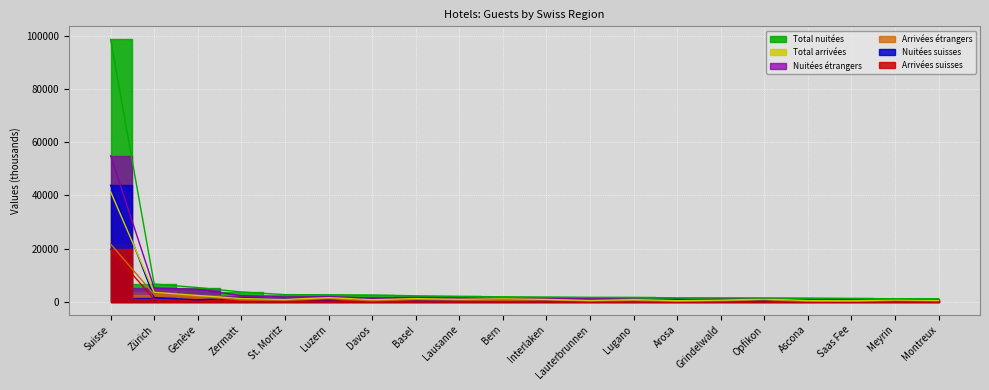

Which series changed the most between Genève and St. Moritz?

Nuitées étrangers